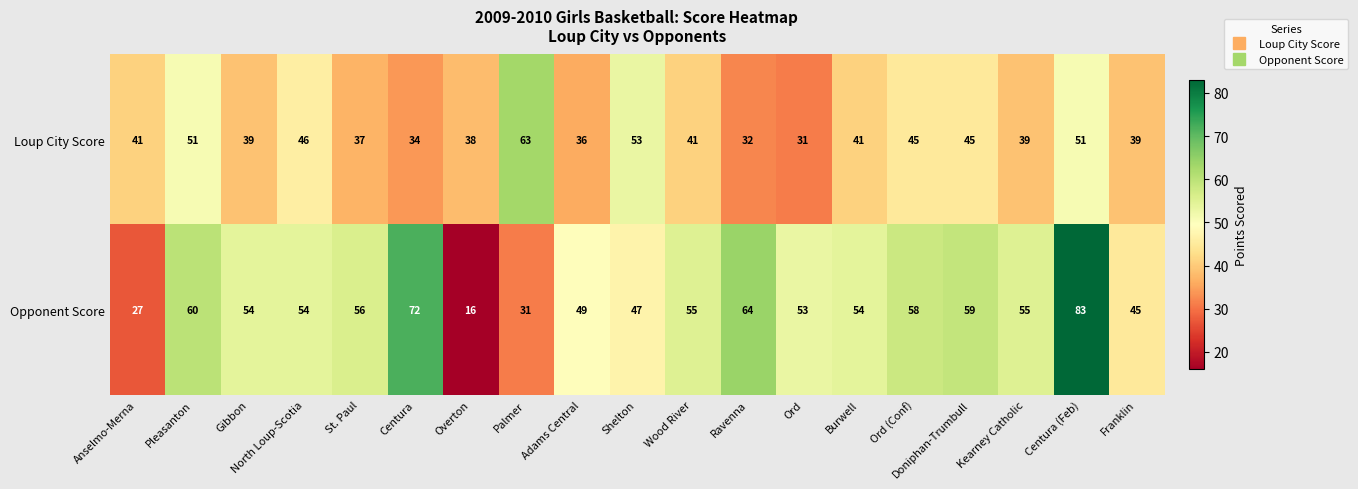

What is the average value of the Loup City Score series?

42